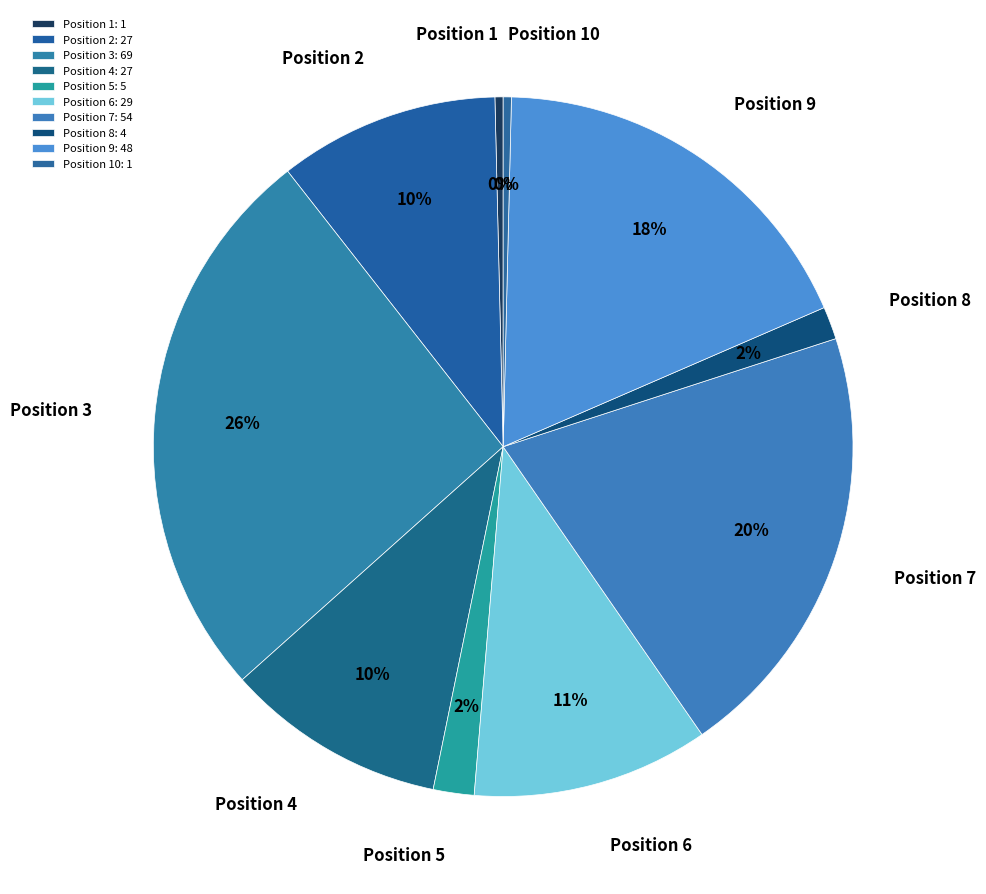

What is the ratio of the value at Position 2 to the value at Position 4?

1.0